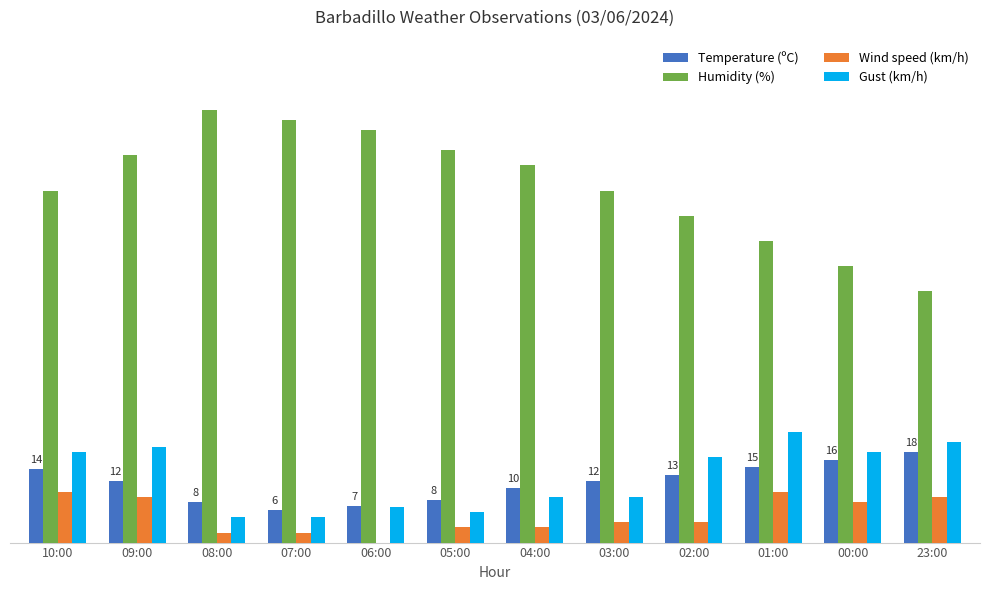

True or false: Humidity (%) has a value of 84.0 at 07:00.

True